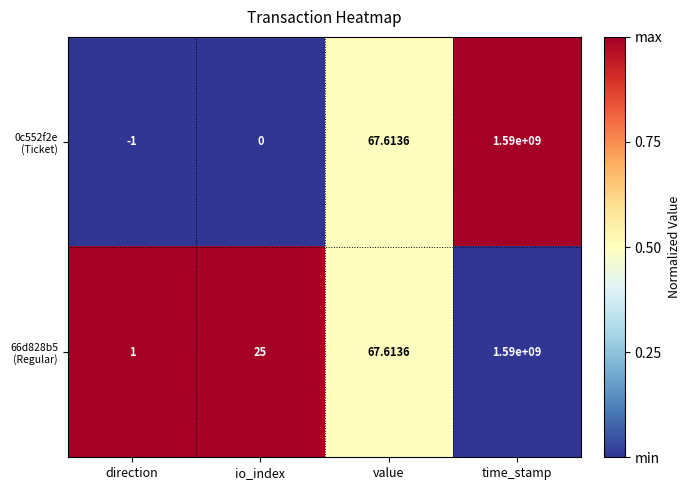

At which category does the chart reach its peak across all series?

time_stamp